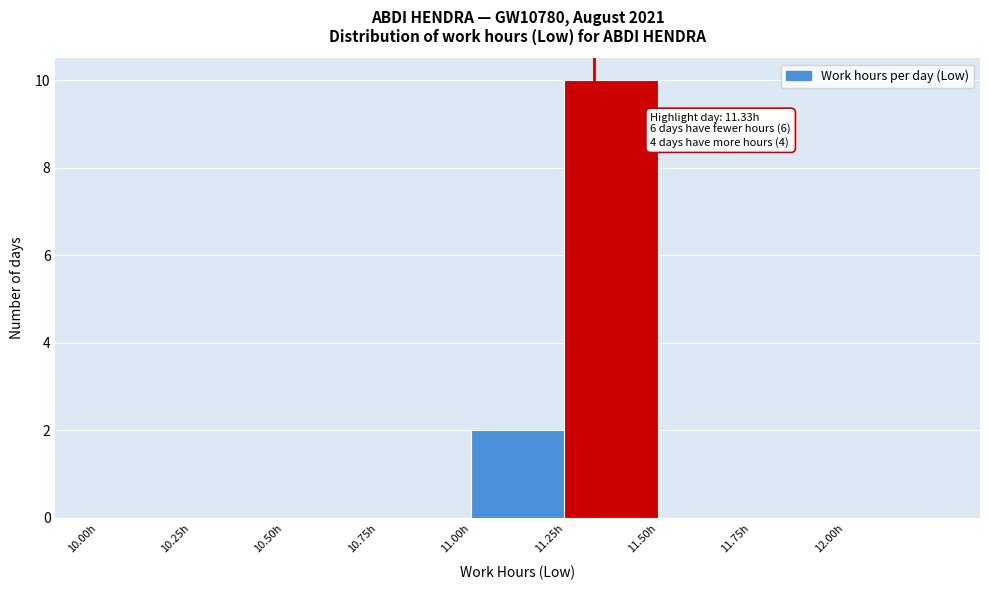

Over which range of the x-axis is the bar tallest?

11.25 to 11.50